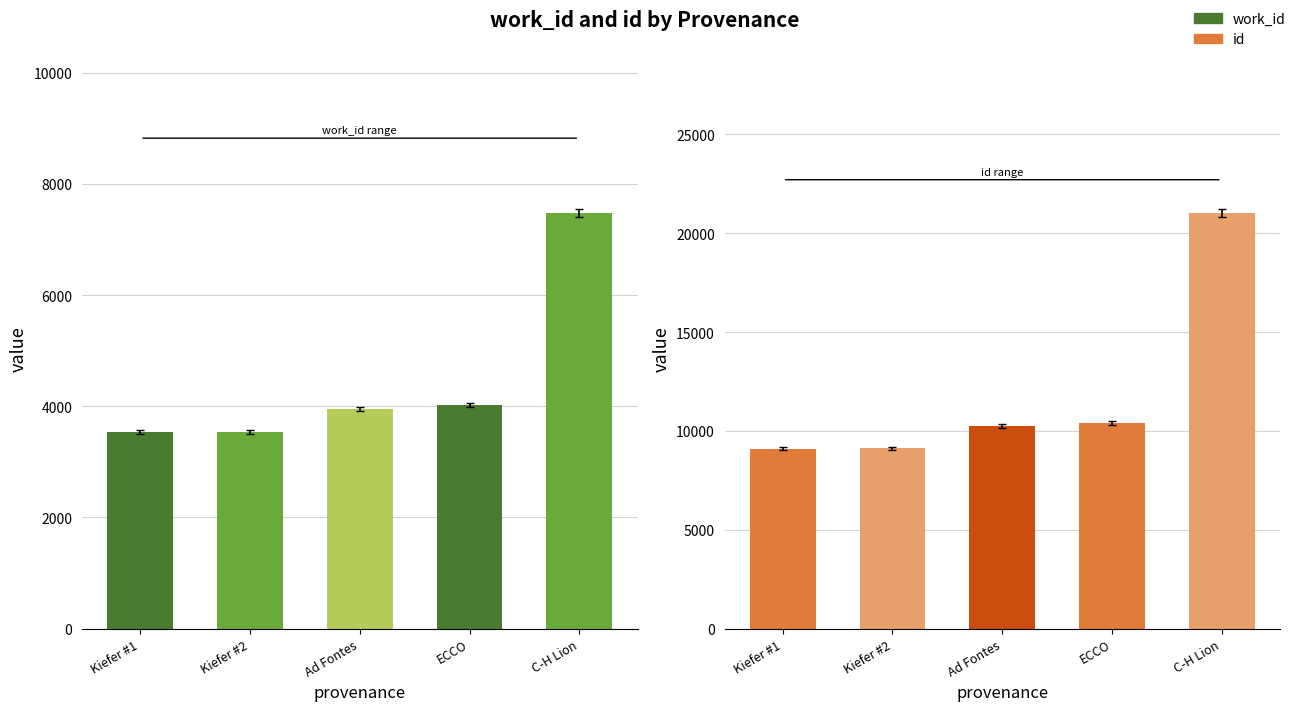

At Reading Frederick Kiefer, list the series in order from smallest to largest.

work_id, id